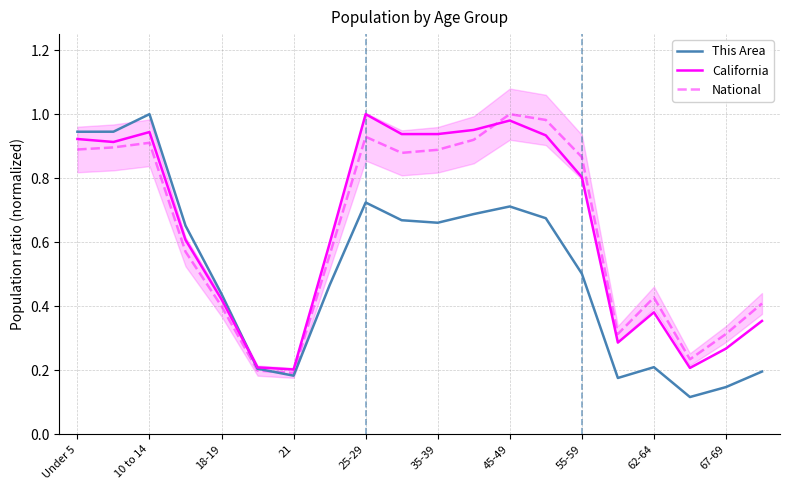

What is the sum of all National values?

12.8